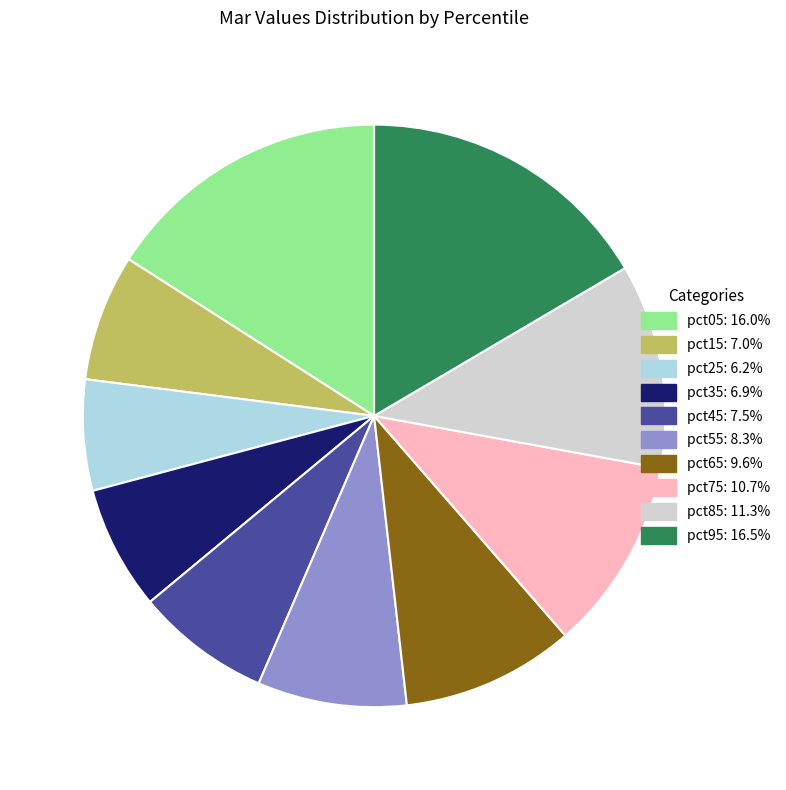

Is the sum of pct15 and pct35 greater than half?

No